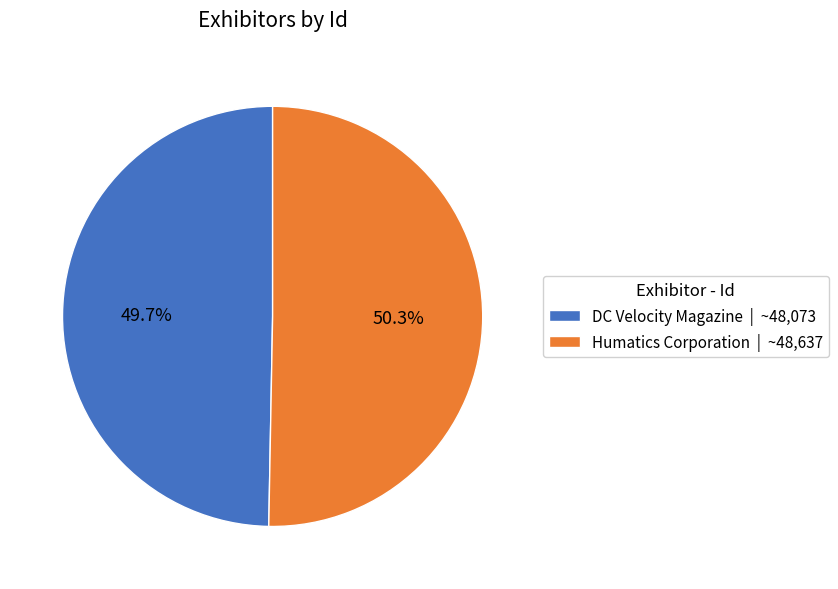

What percentage is the Humatics Corporation slice, to the nearest percent?

50%